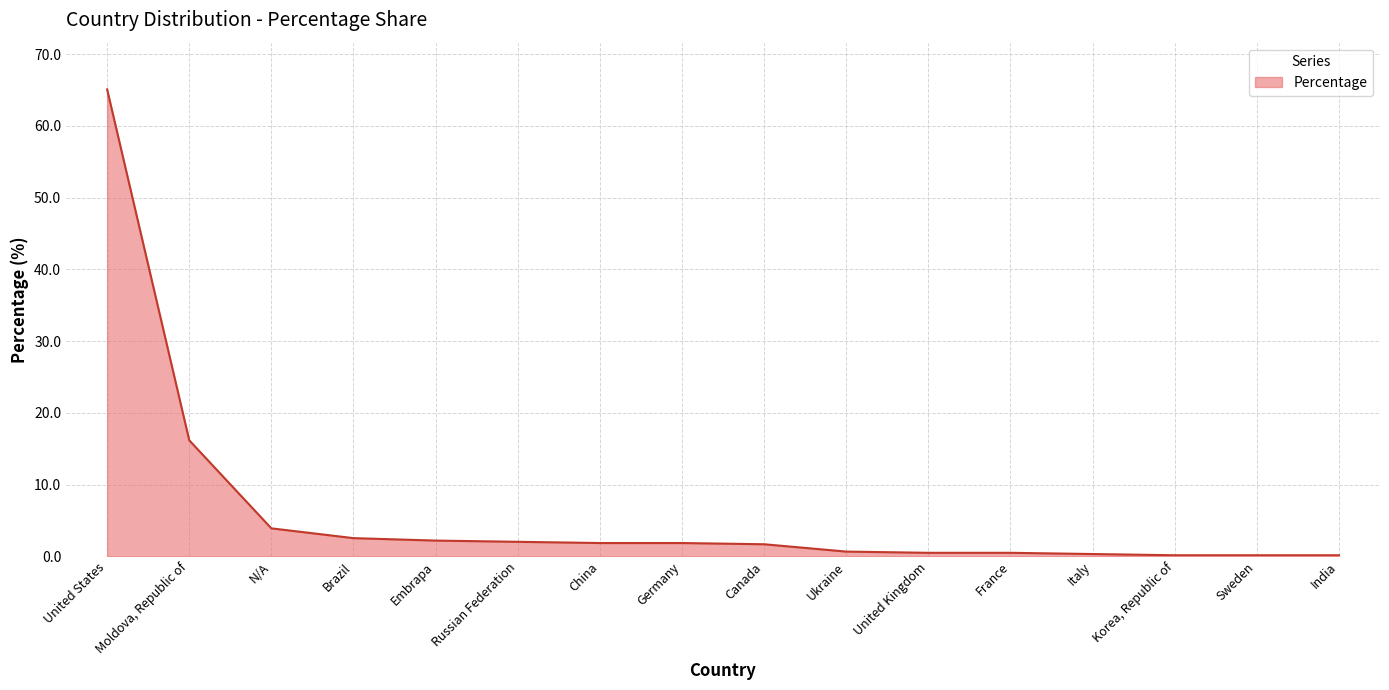

Approximately how many times larger is the value at N/A compared to Russian Federation?

1.9